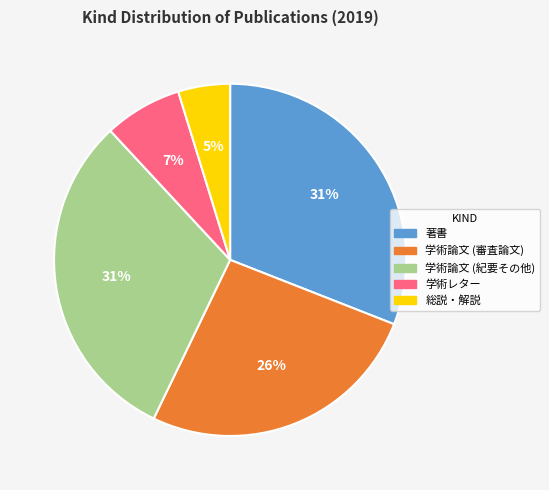

Which category has the smallest portion of the pie?

総説・解説